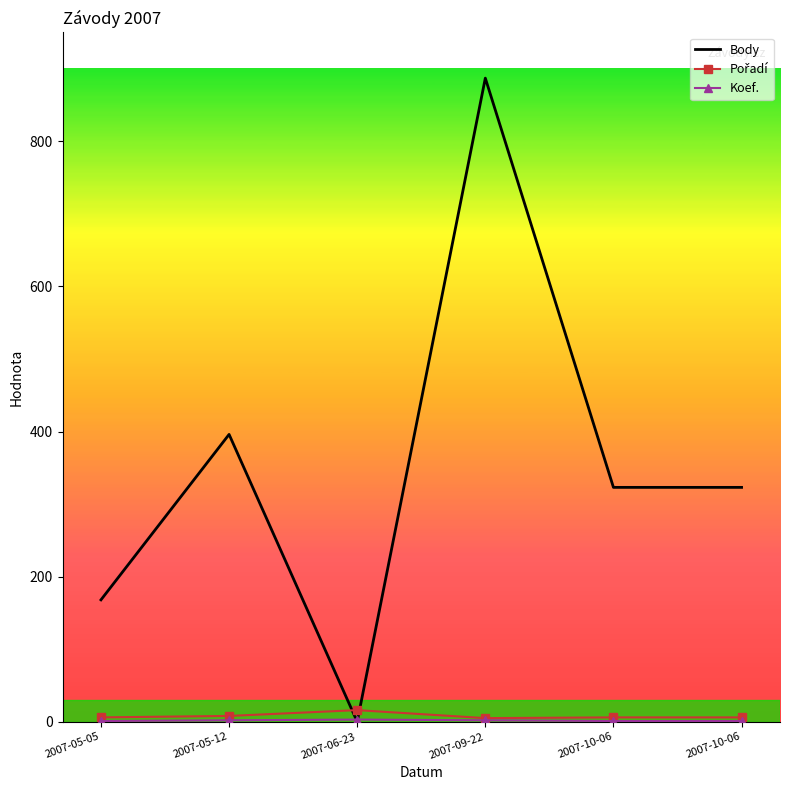

How many lines are shown in the chart?

3